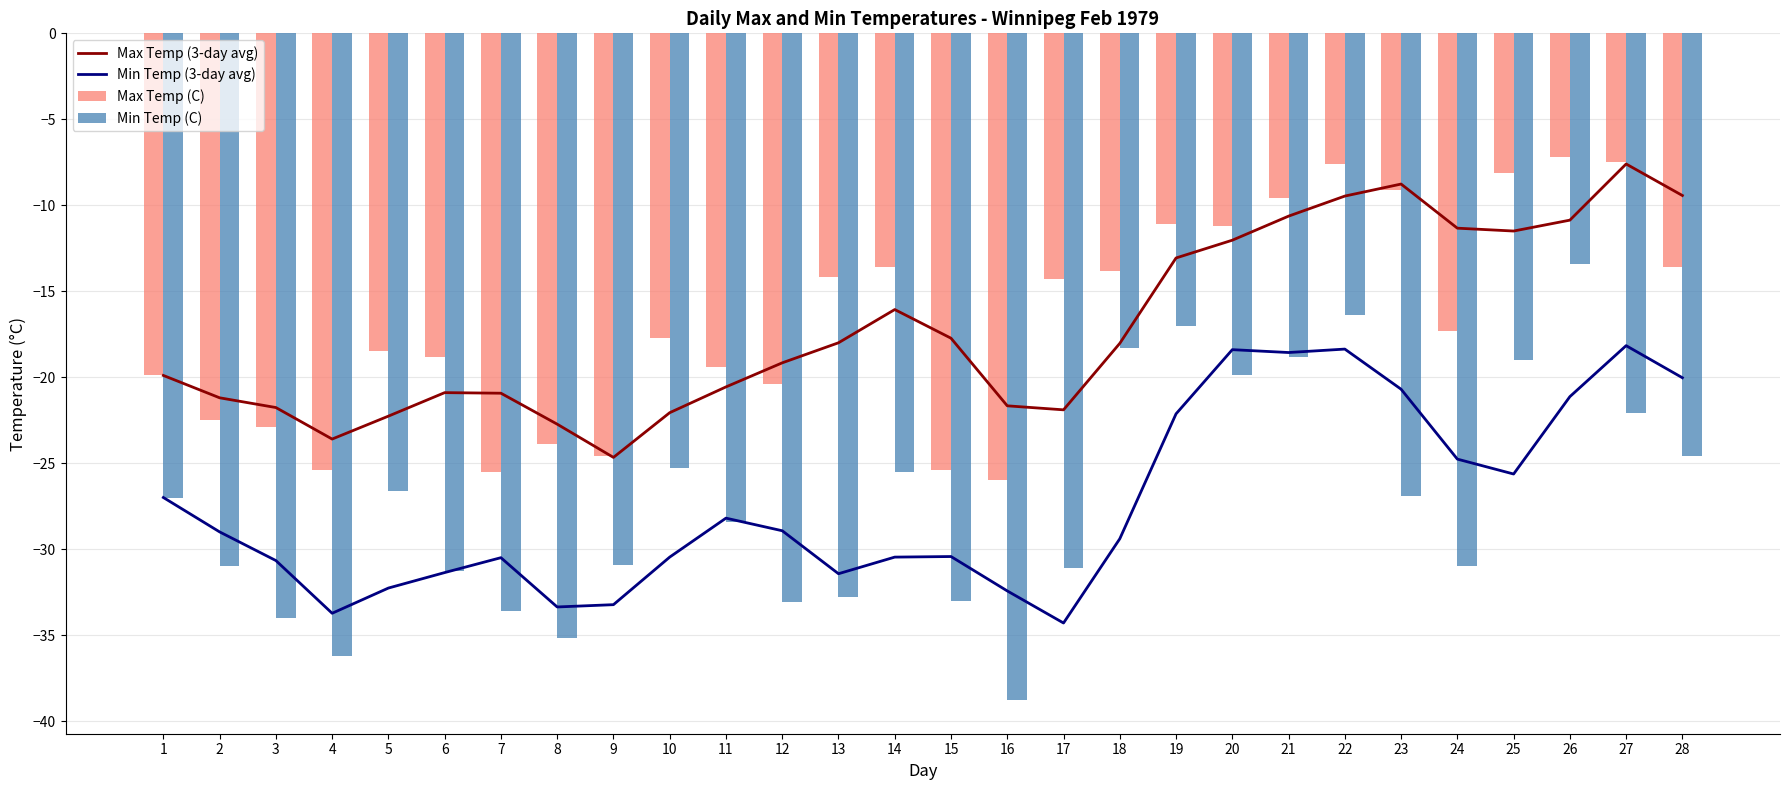

What are all the series names shown in the legend?

Max Temp (3-day avg), Min Temp (3-day avg), Max Temp (C), Min Temp (C)